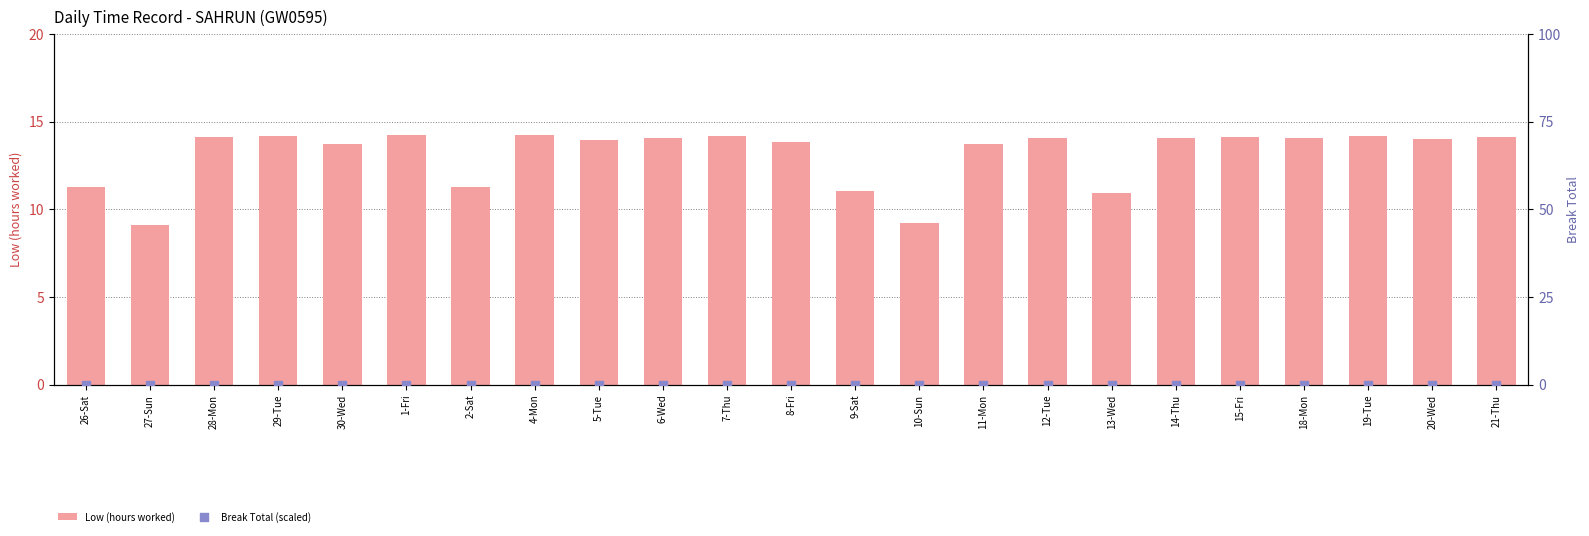

Which series reaches the minimum Y coordinate?

Break Total (scaled)